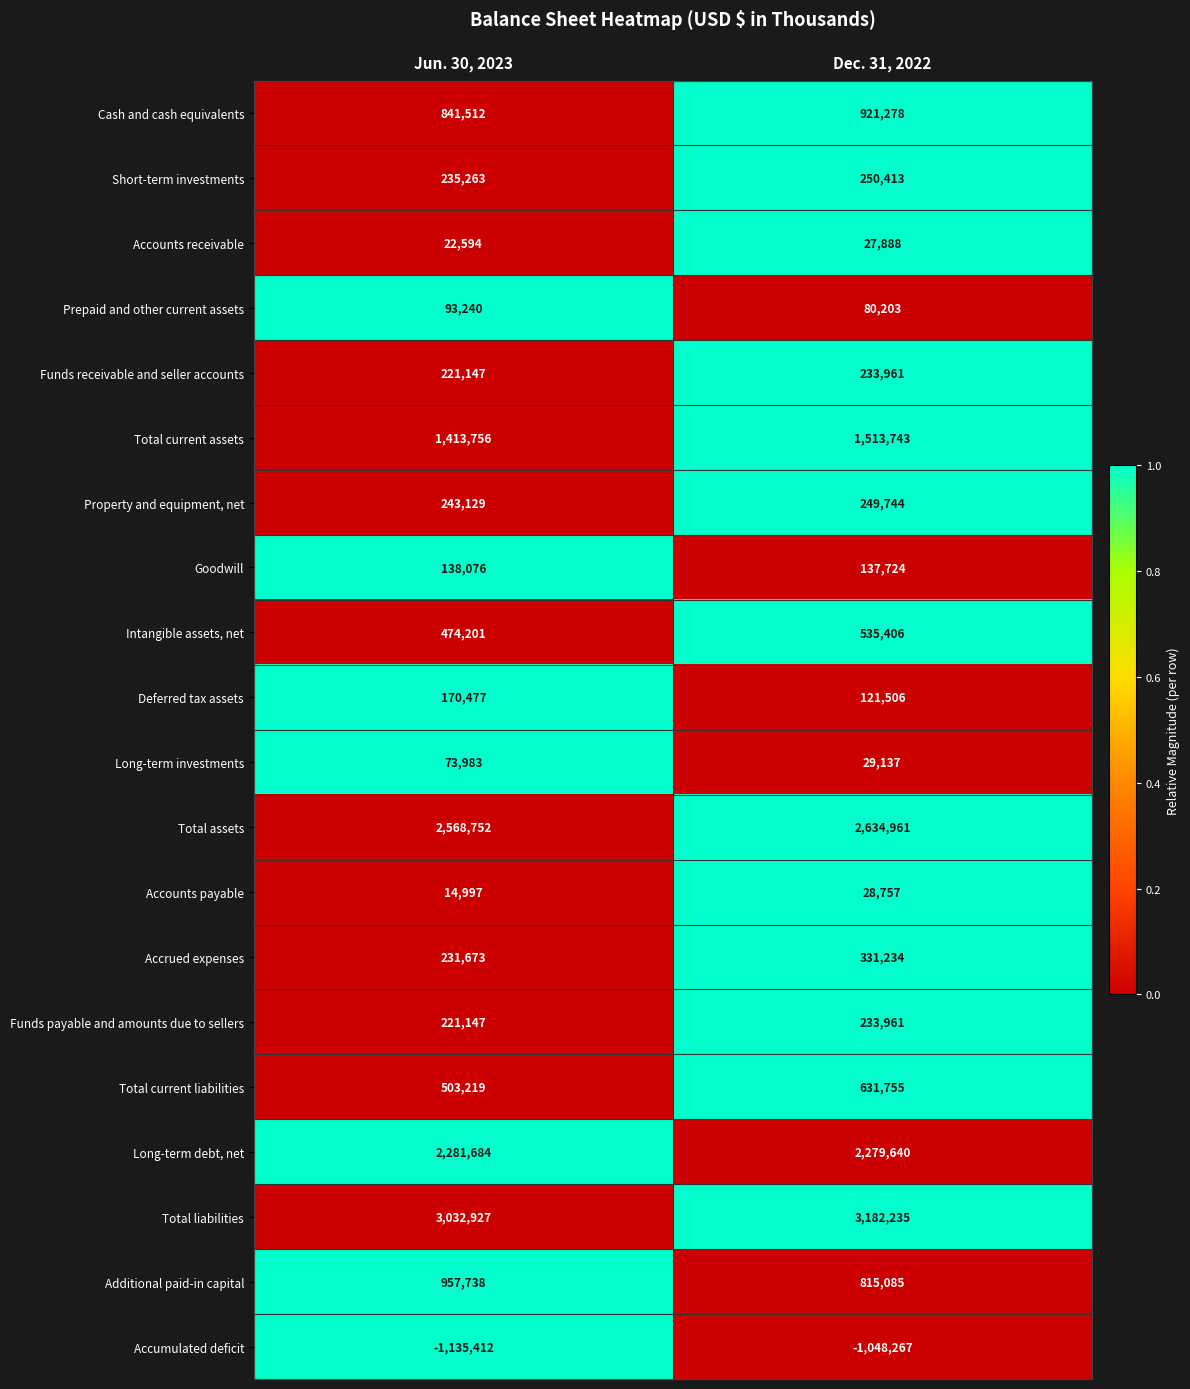

Which category has the lowest value across all series?

Jun. 30, 2023